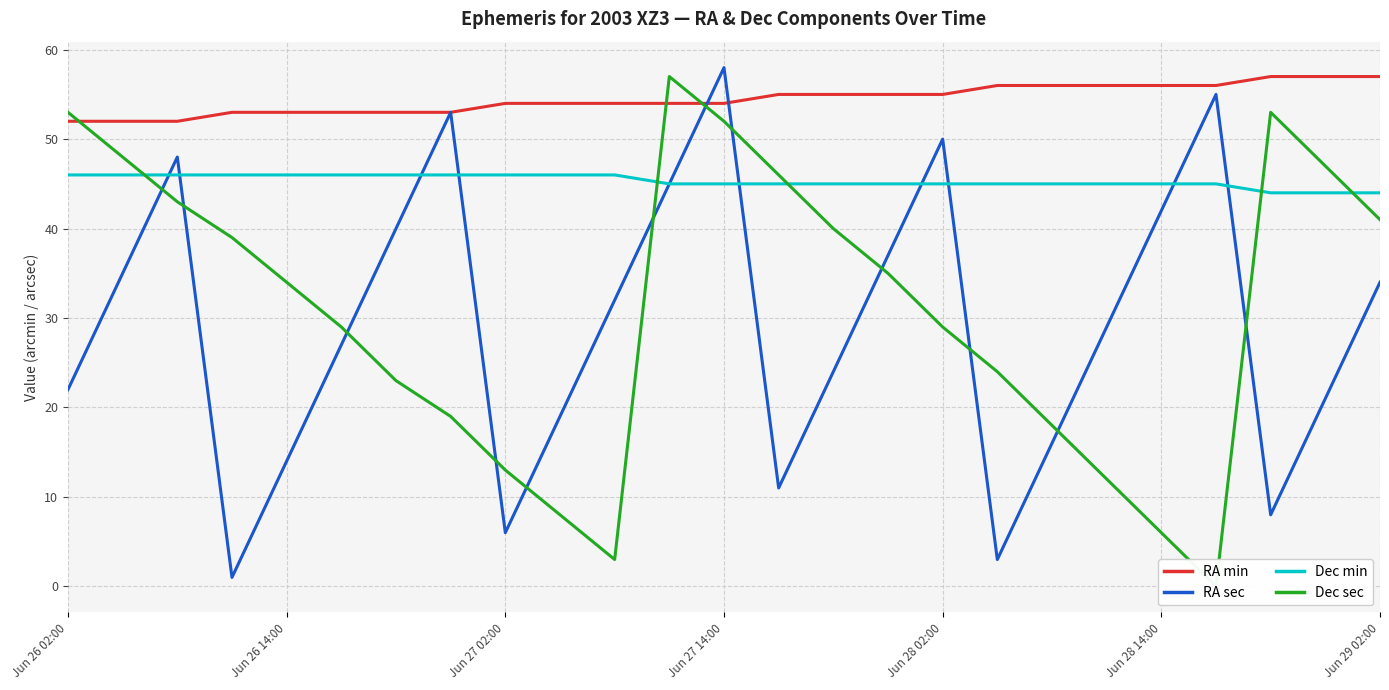

How many series are shown in this chart?

4